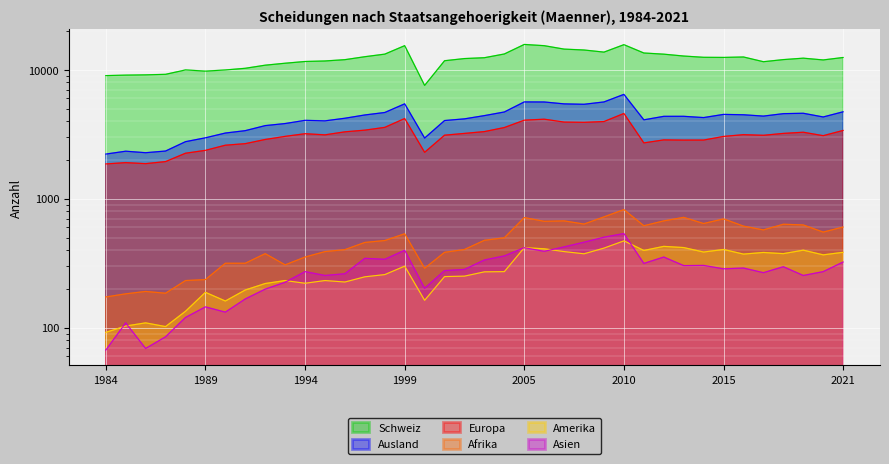

Rank the categories by Schweiz value from lowest to highest.

2000, 1984, 1985, 1986, 1987, 1989, 1990, 1988, 1991, 1992, 1993, 2017, 1994, 1995, 2001, 2020, 1996, 2018, 2002, 2019, 2003, 2021, 2015, 2014, 2016, 1997, 2013, 2012, 1998, 2004, 2011, 2009, 2008, 2007, 2006, 1999, 2010, 2005